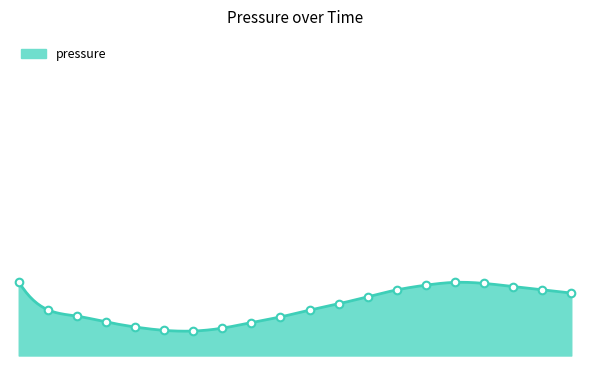

Approximately how many times larger is the value at 07:00 compared to 19:00?

1.0